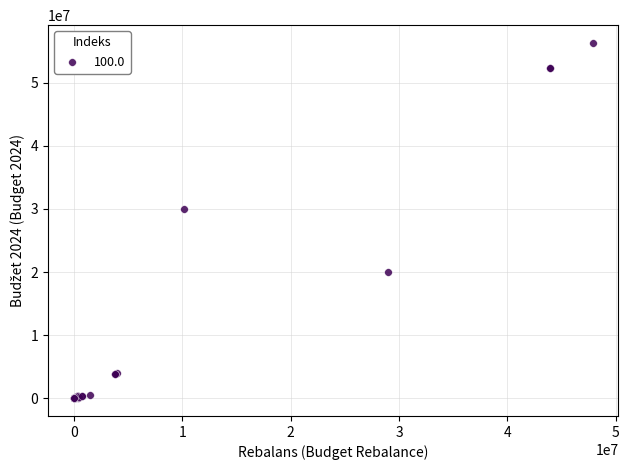

What Y value in the scatter plot is closest to 28164000?

30000000